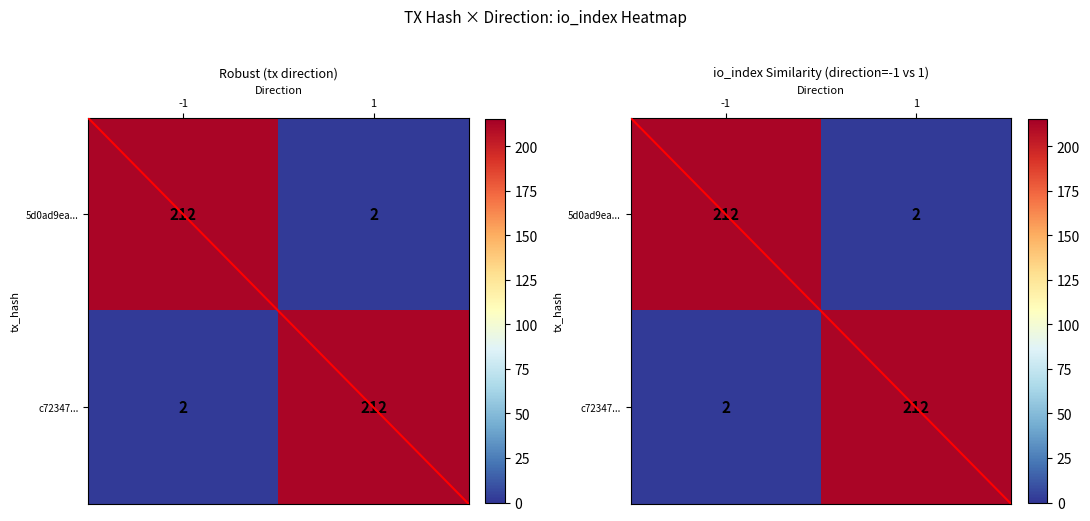

What is the smallest value displayed?

2